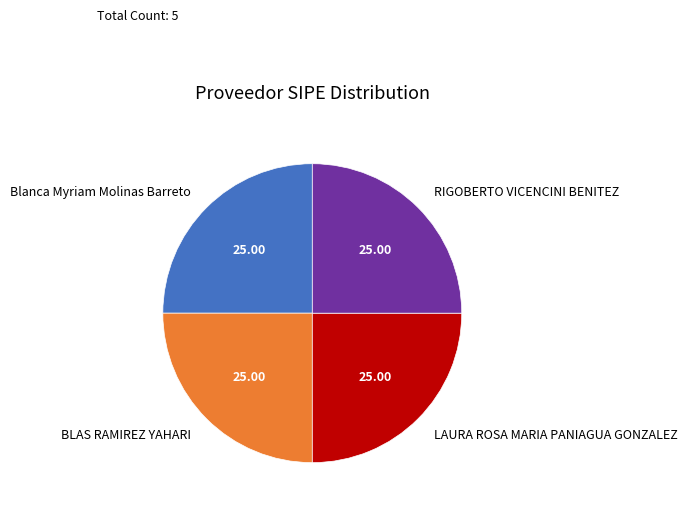

Does LAURA ROSA MARIA PANIAGUA GONZALEZ represent more than half of the total?

No